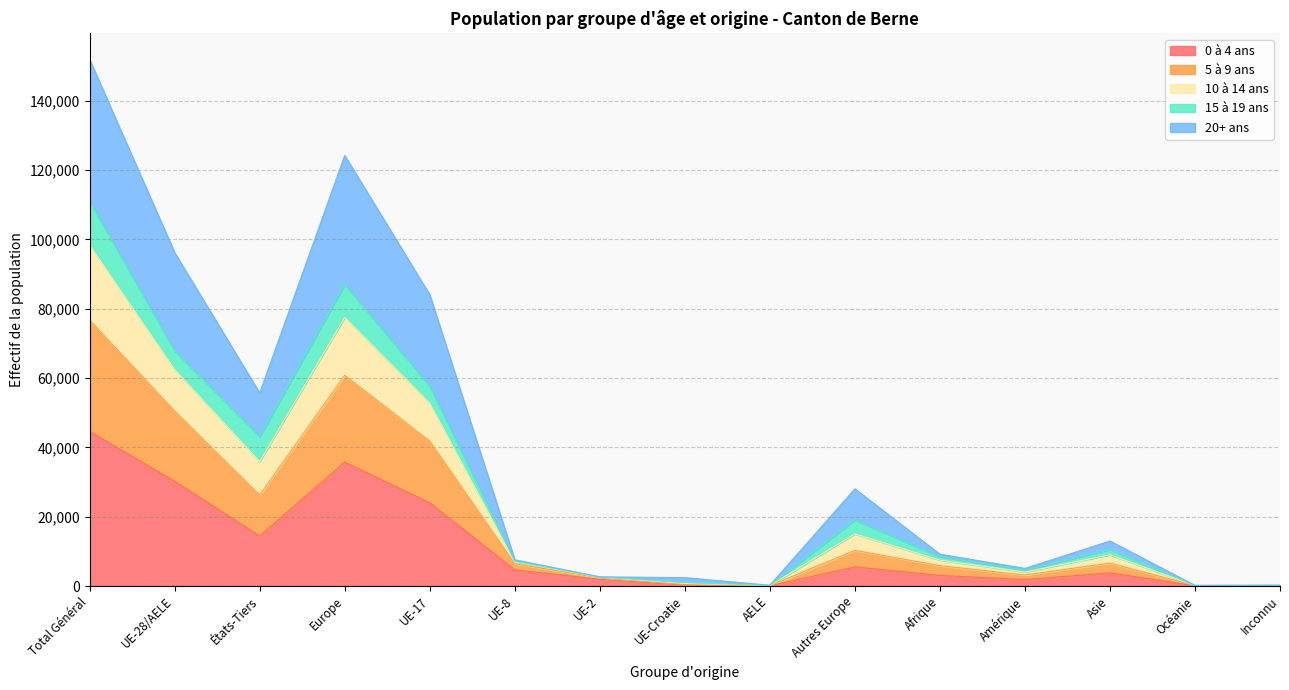

What are all the series names shown in the legend?

0 à 4 ans, 5 à 9 ans, 10 à 14 ans, 15 à 19 ans, 20+ ans